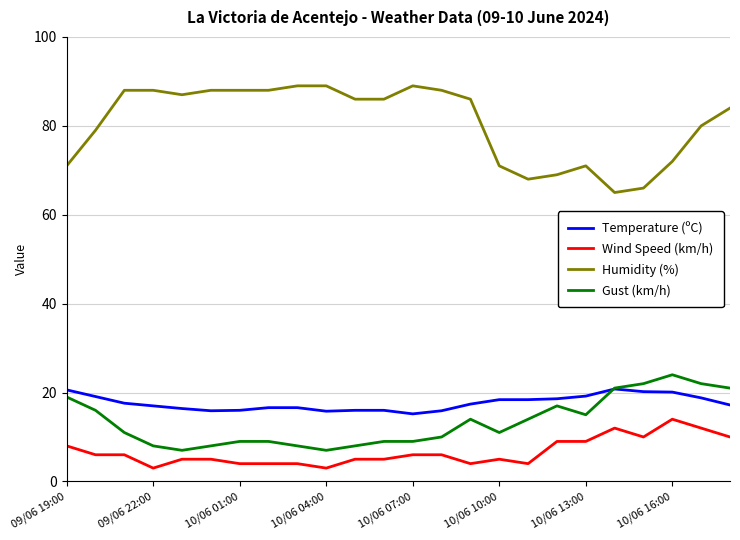

What is the minimum value for Gust (km/h)?

7.0